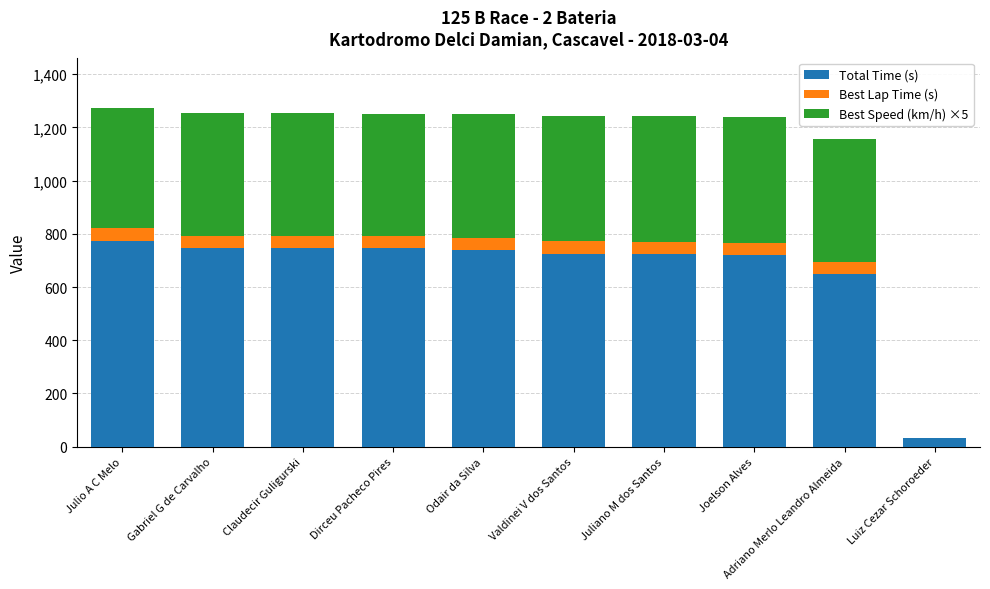

What is the total value across all series at Luiz Cezar Schoroeder?

33.0